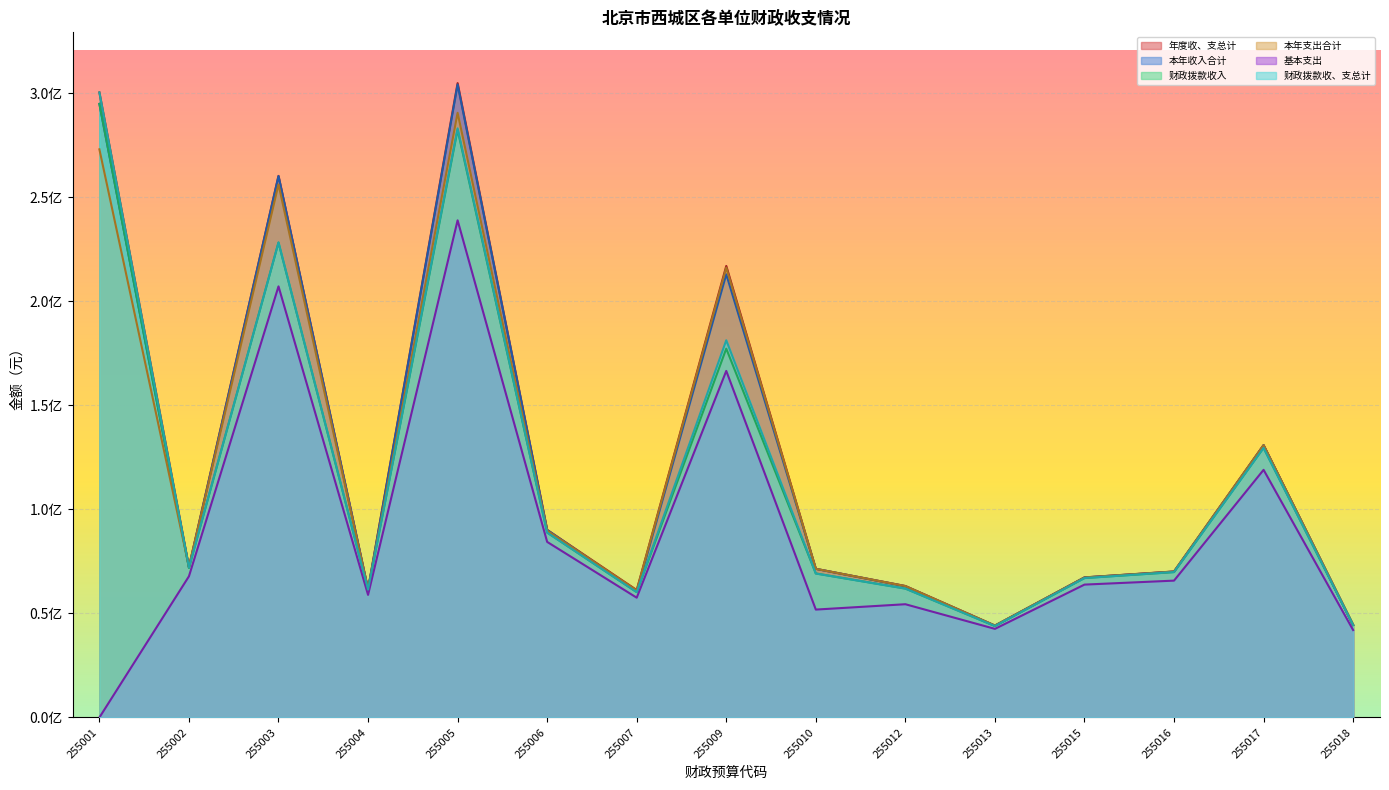

At which category does 年度收、支总计 reach its first local valley?

255002